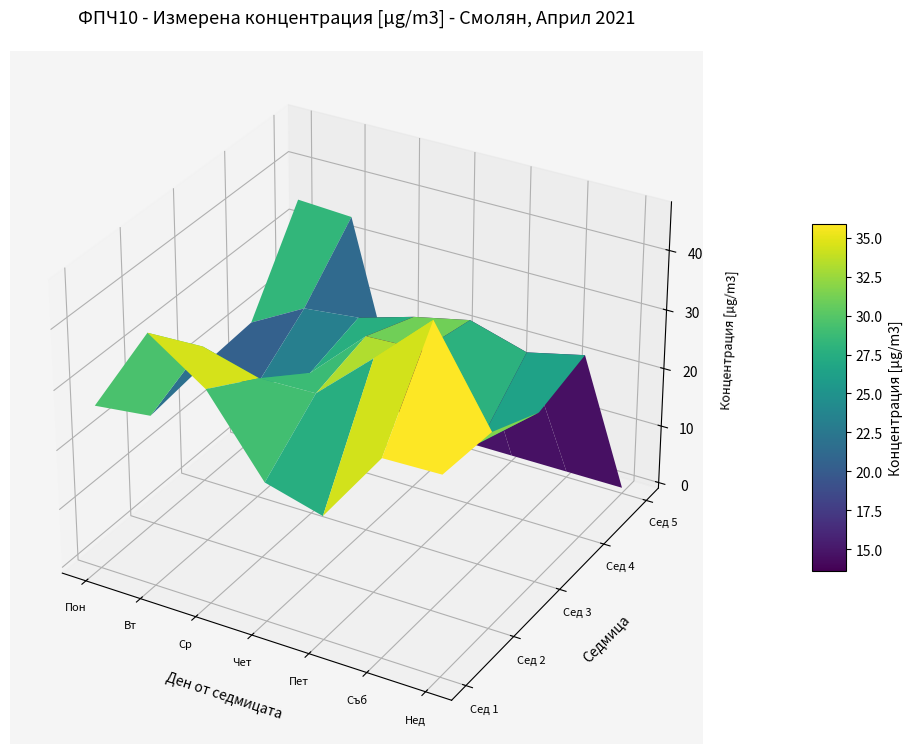

What is the change in value from 2021-04-12 to 2021-04-13?

+8.8